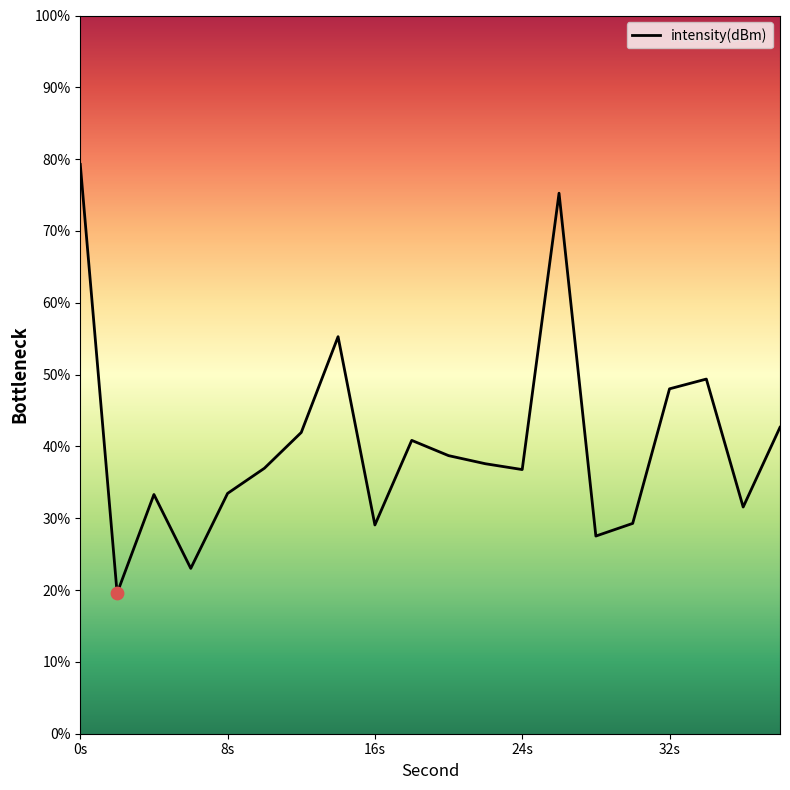

What is the smallest value displayed?

19.6